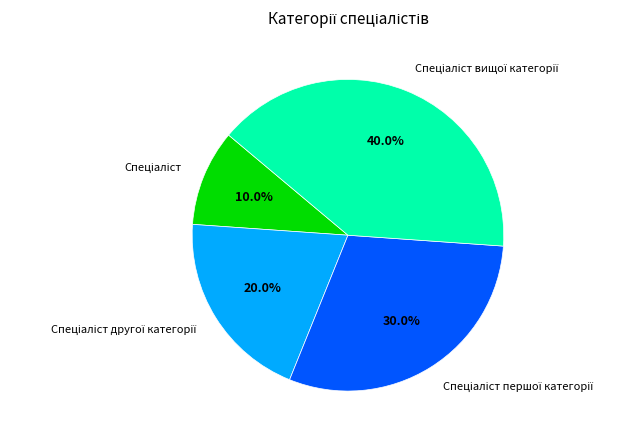

Is there a majority slice in this chart?

No